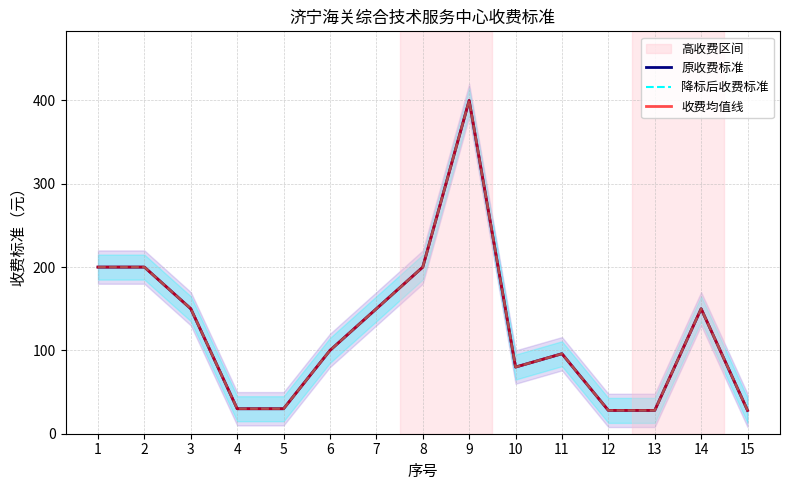

Read the 原收费标准 value at 9, to the nearest 50.

400